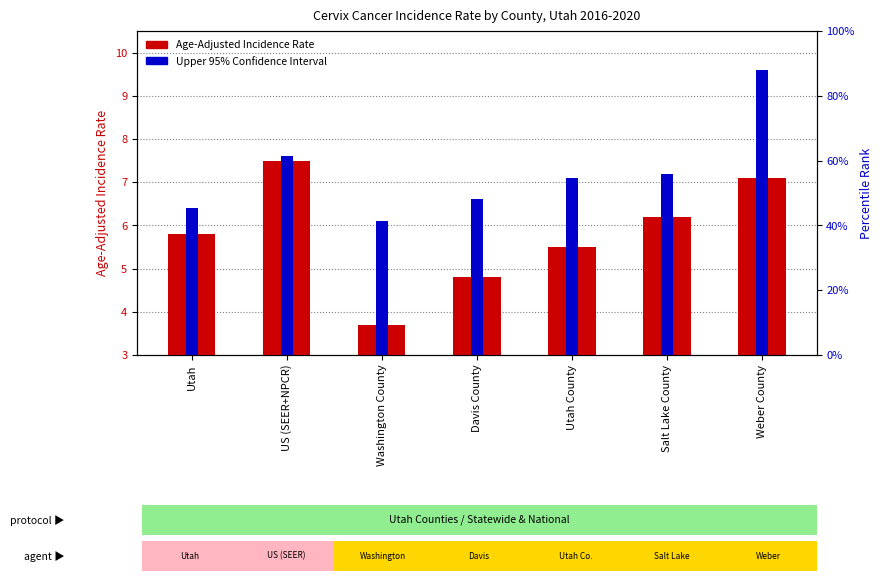

What is the lowest value of the Upper 95% CI series?

6.1